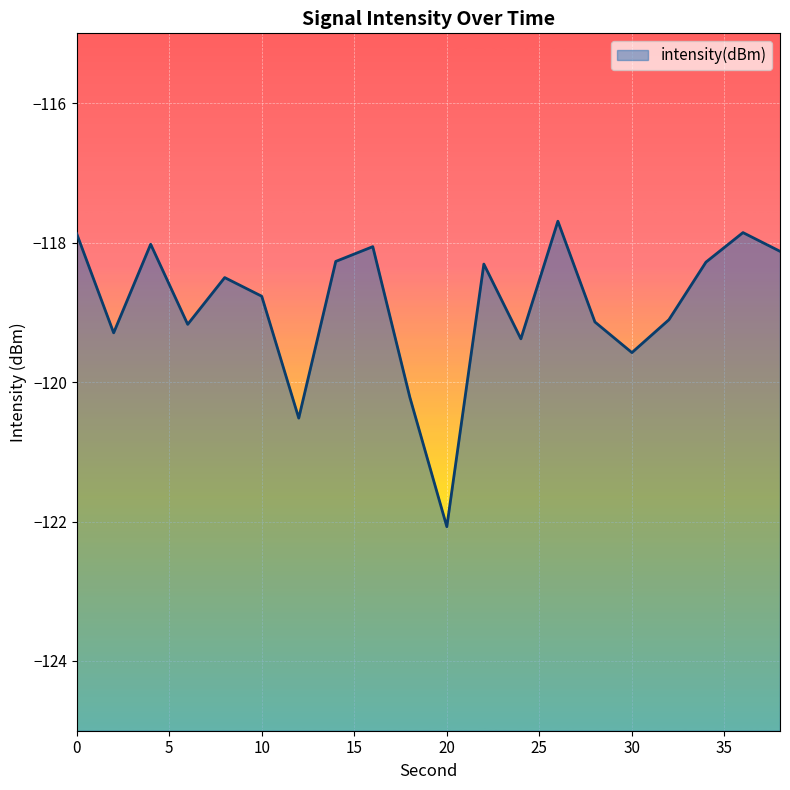

What is the average value?

-118.9